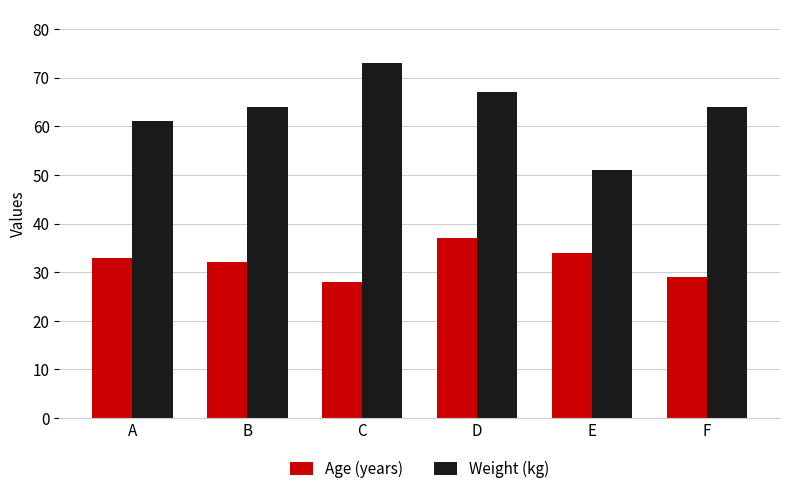

Between C and D, which series saw the biggest shift?

Age (years)